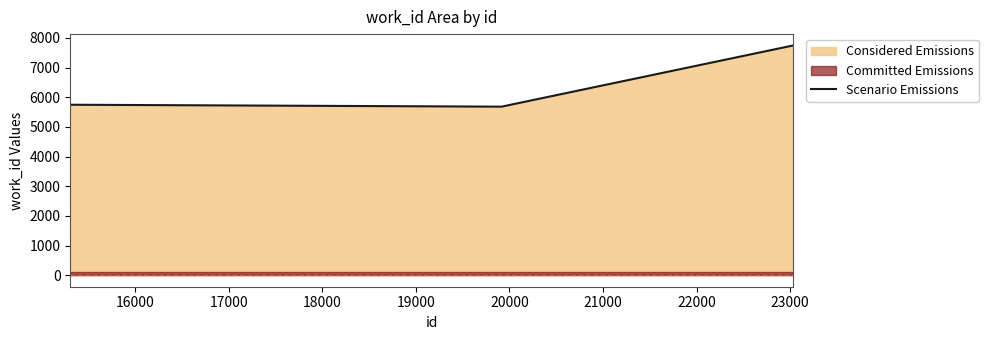

True or false: Scenario Emissions has more than 2 points higher than both neighbors.

False